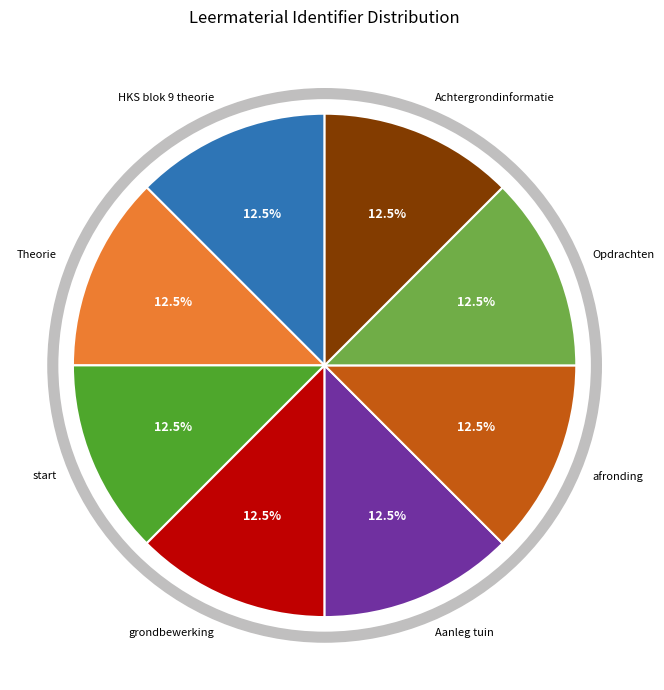

Does any single category account for the majority?

No